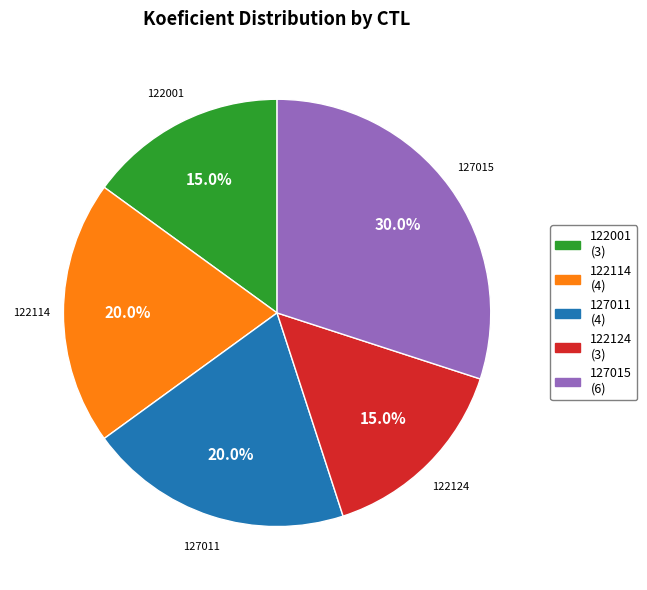

True or false: 127011 accounts for 20% of the total.

True